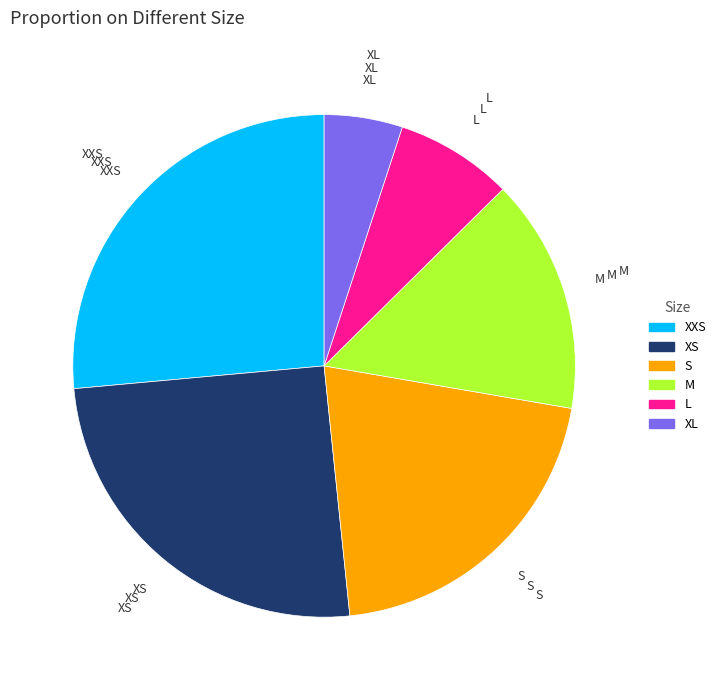

The S slice represents 21% of the pie. True or false?

True